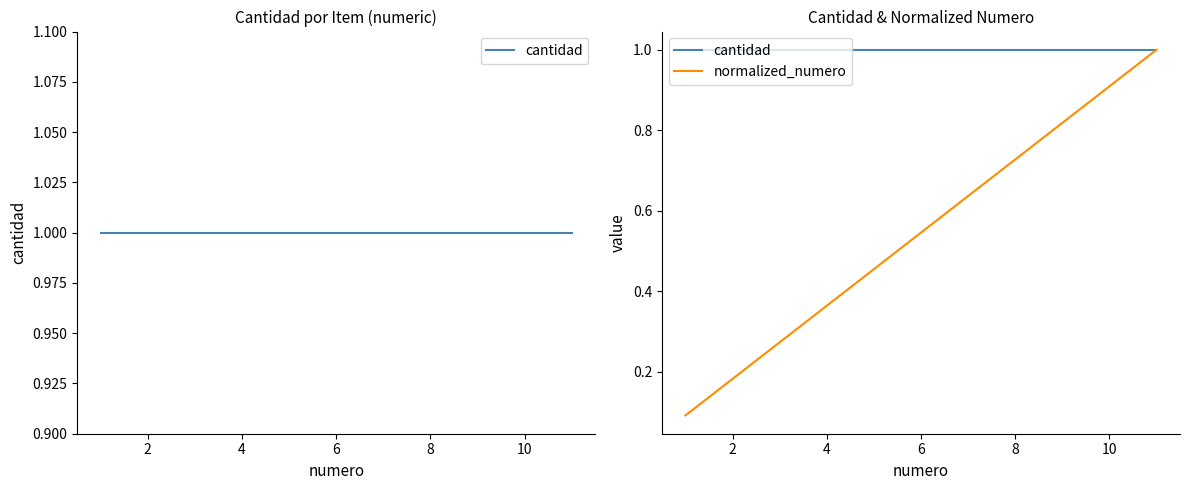

What are all the series names shown in the legend?

cantidad, normalized_numero